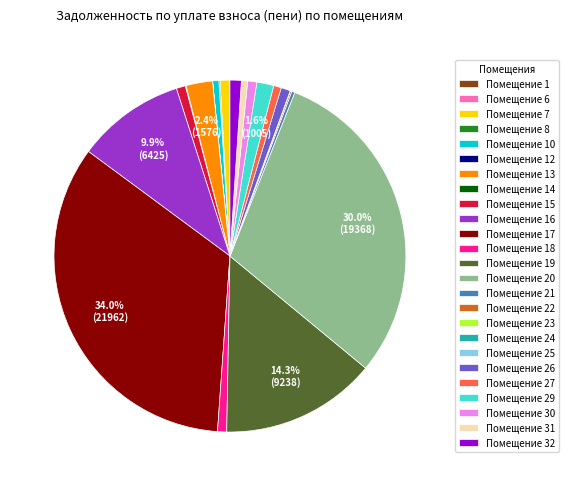

Is there a majority slice in this chart?

No